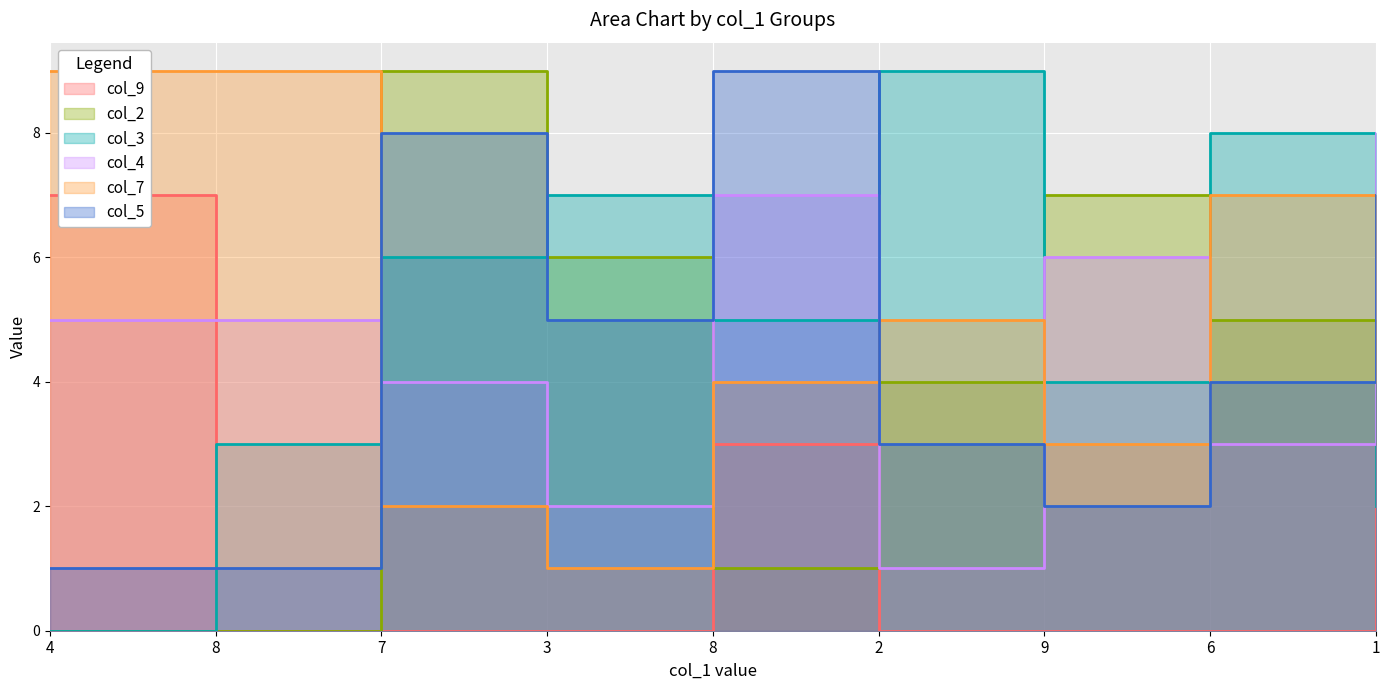

What is the spread (max minus min) of values at 4?

9